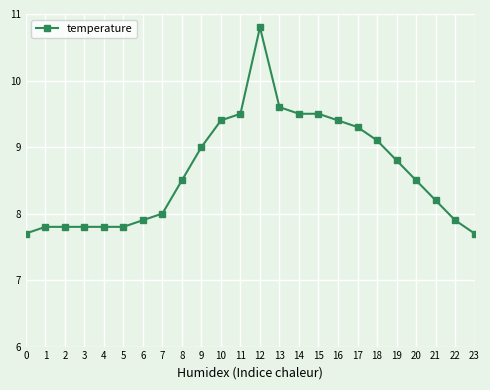

Reading left to right, extract all data points from this chart.

7.7	7.8	7.8	7.8	7.8	7.8	7.9	8.0	8.5	9.0	9.4	9.5	10.8	9.6	9.5	9.5	9.4	9.3	9.1	8.8	8.5	8.2	7.9	7.7